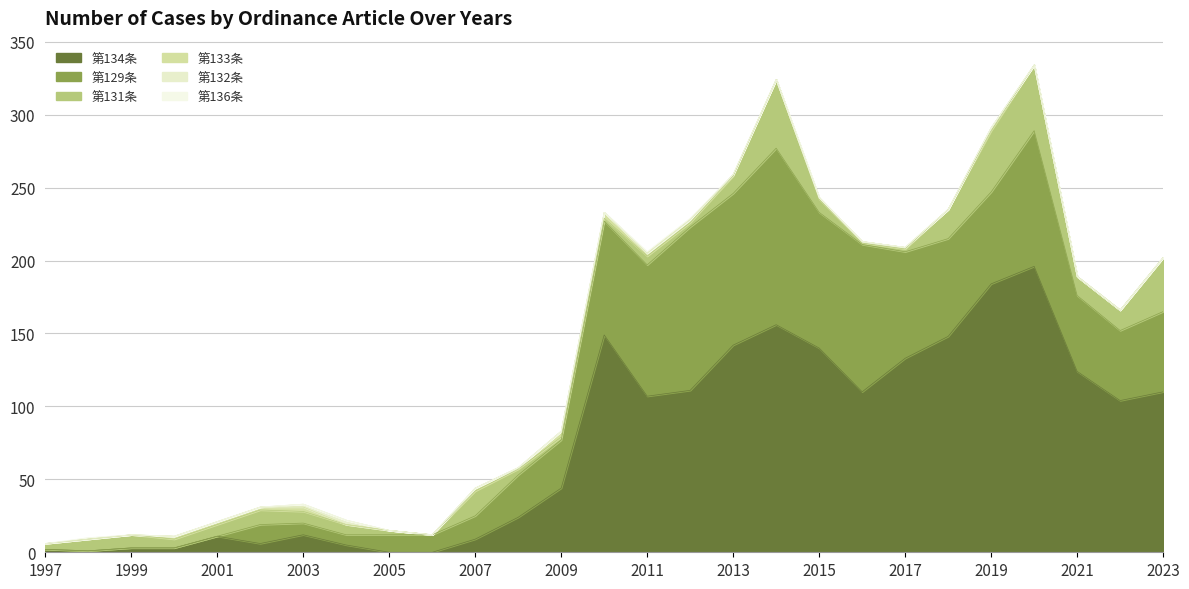

How many values in 第132条 are above zero?

2